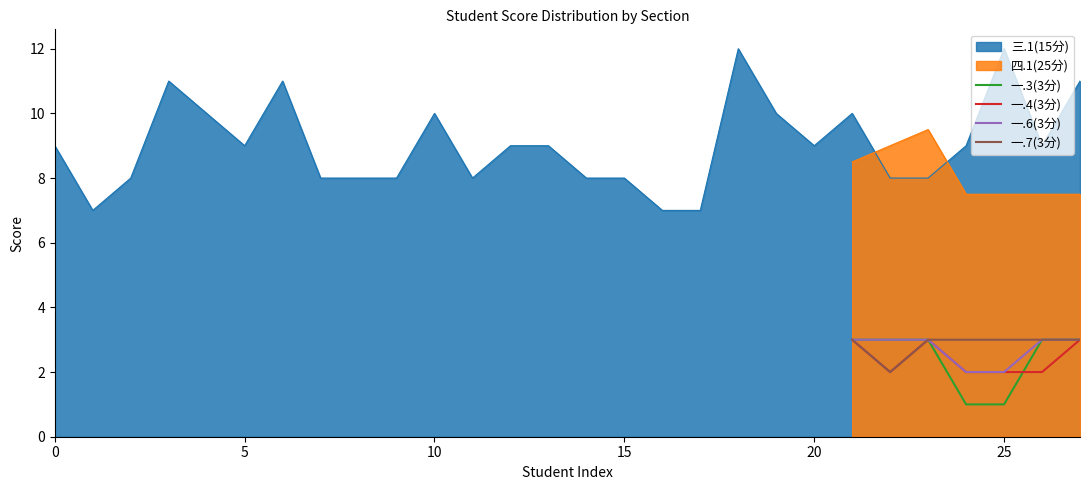

What is the highest value of the 一.3(3分) series?

3.0